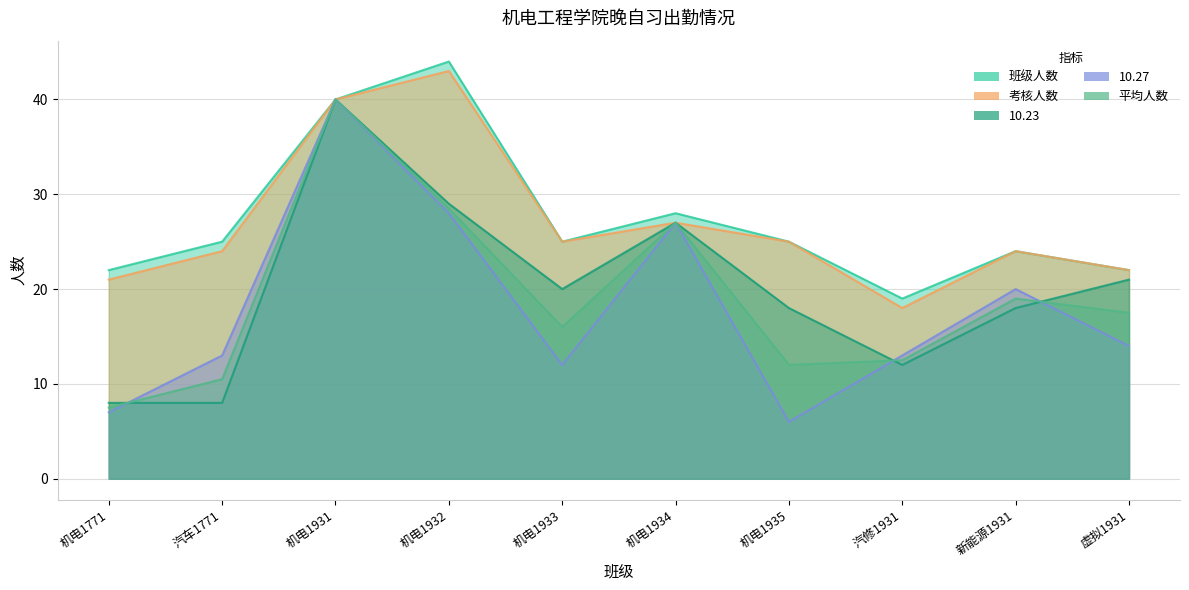

How many series are shown in this chart?

5